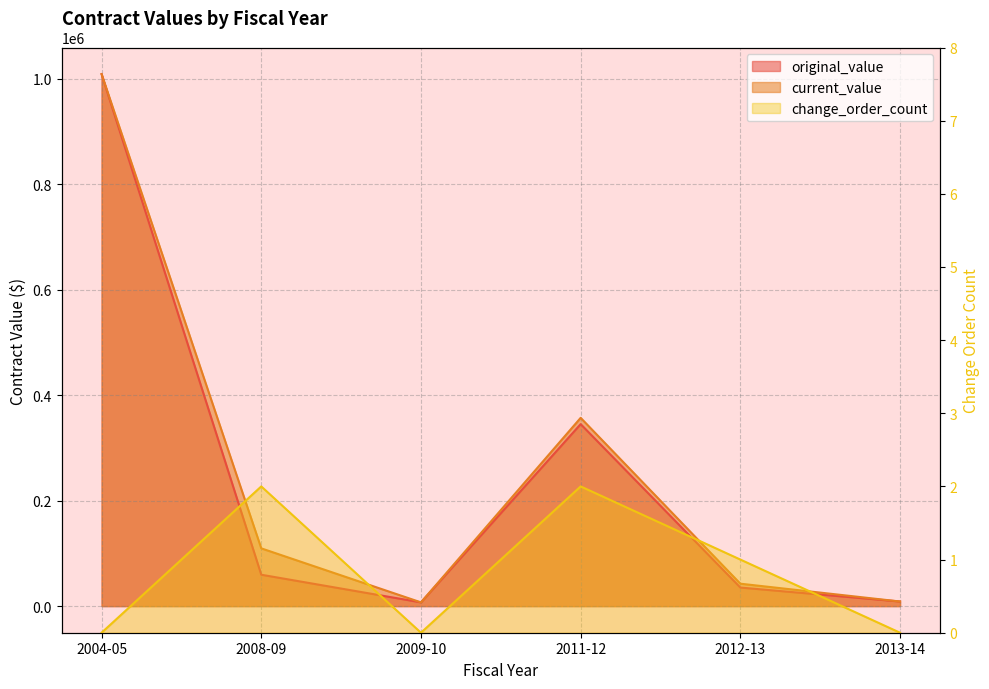

The current_value series shows 42511.0 at 2012-13. True or false?

True